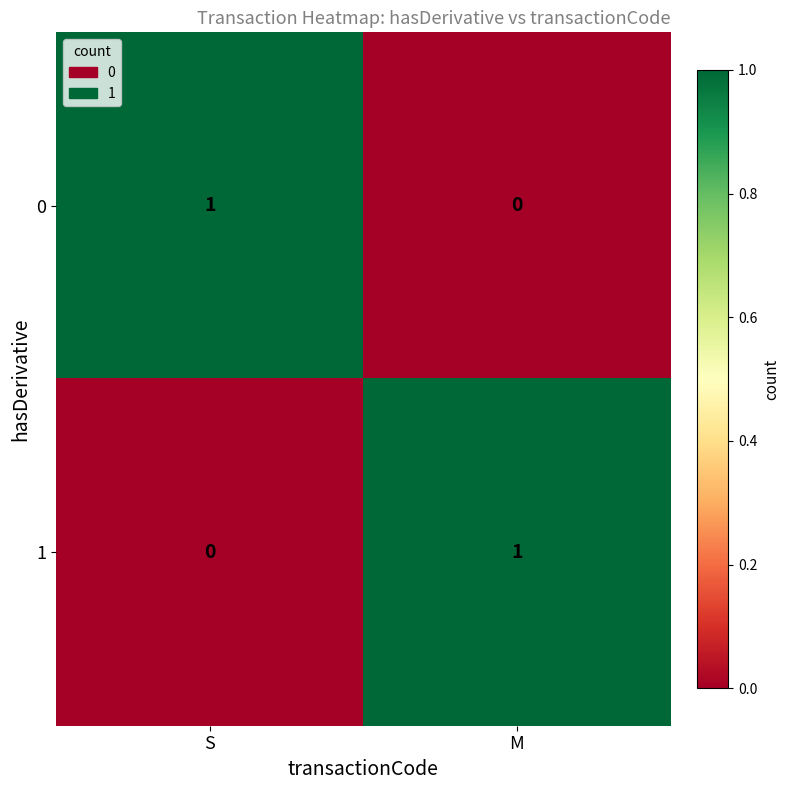

Is the value of 0 at S greater than the value of 1 at S?

Yes